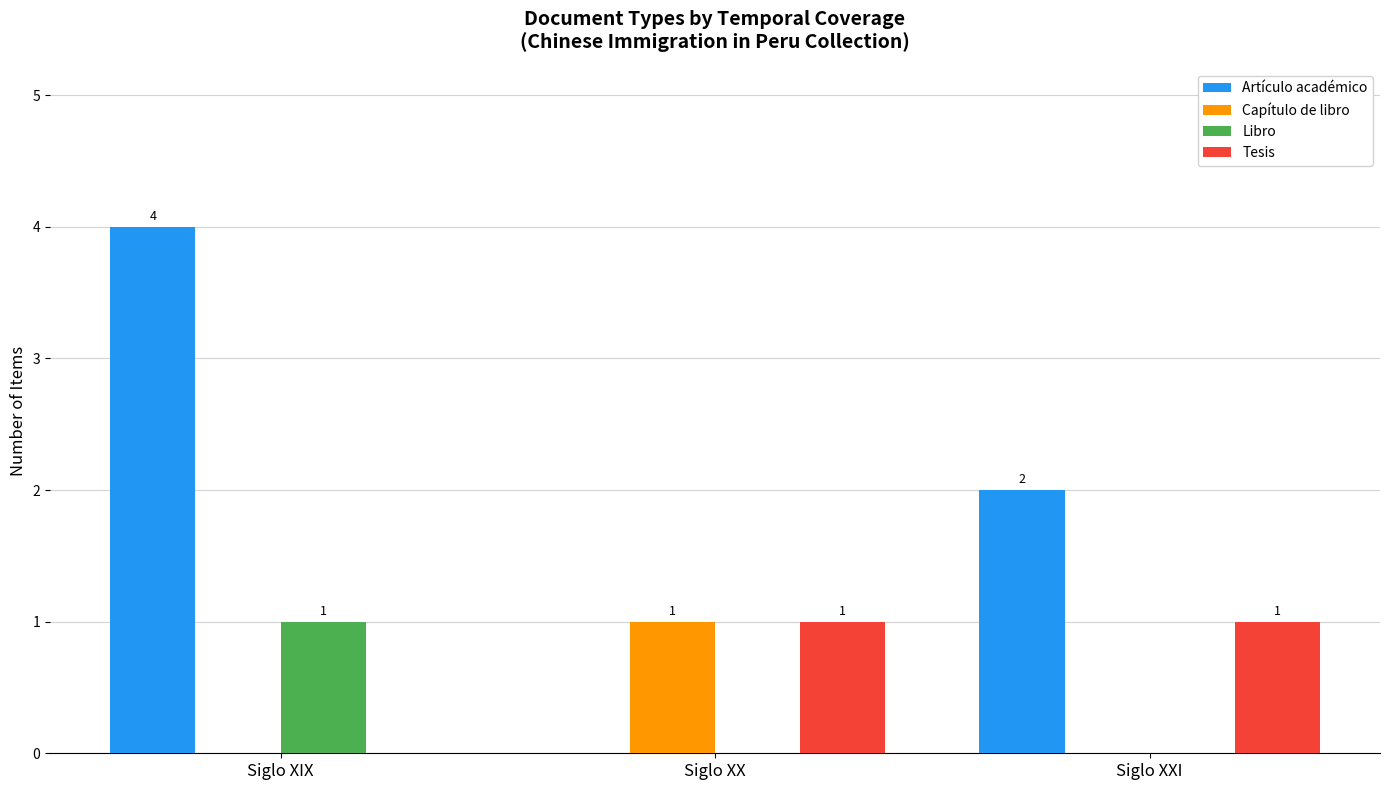

Reading right to left, list all the values displayed in this chart.

Artículo académico: Siglo XXI=2	Siglo XX=0	Siglo XIX=4
Capítulo de libro: Siglo XXI=0	Siglo XX=1	Siglo XIX=0
Libro: Siglo XXI=0	Siglo XX=0	Siglo XIX=1
Tesis: Siglo XXI=1	Siglo XX=1	Siglo XIX=0